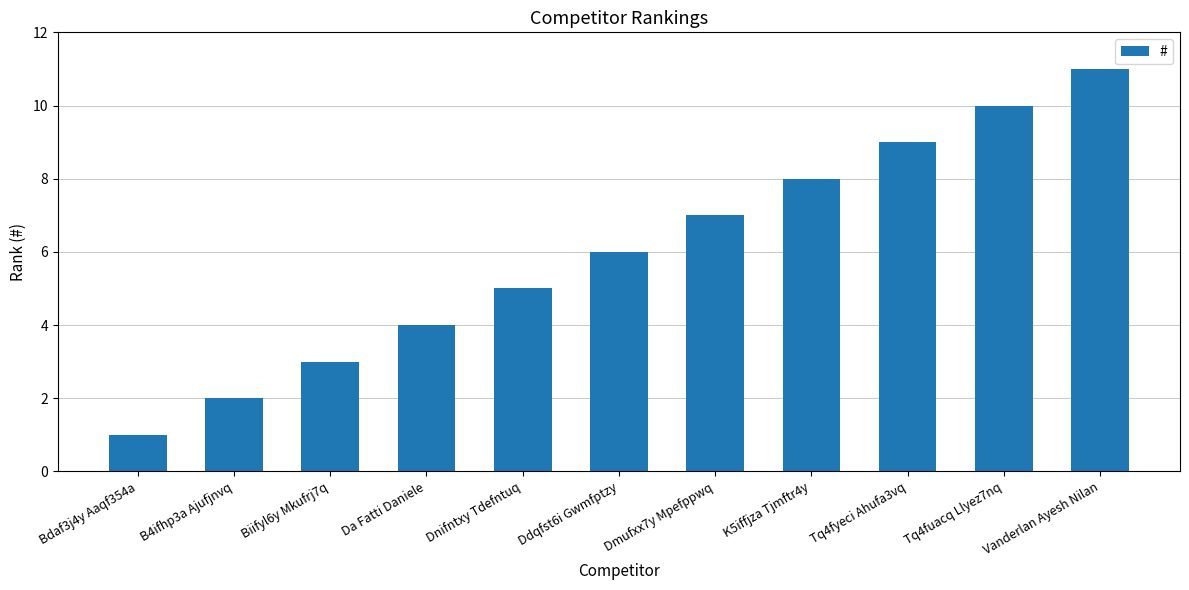

The value at Da Fatti Daniele is 4. True or false?

True